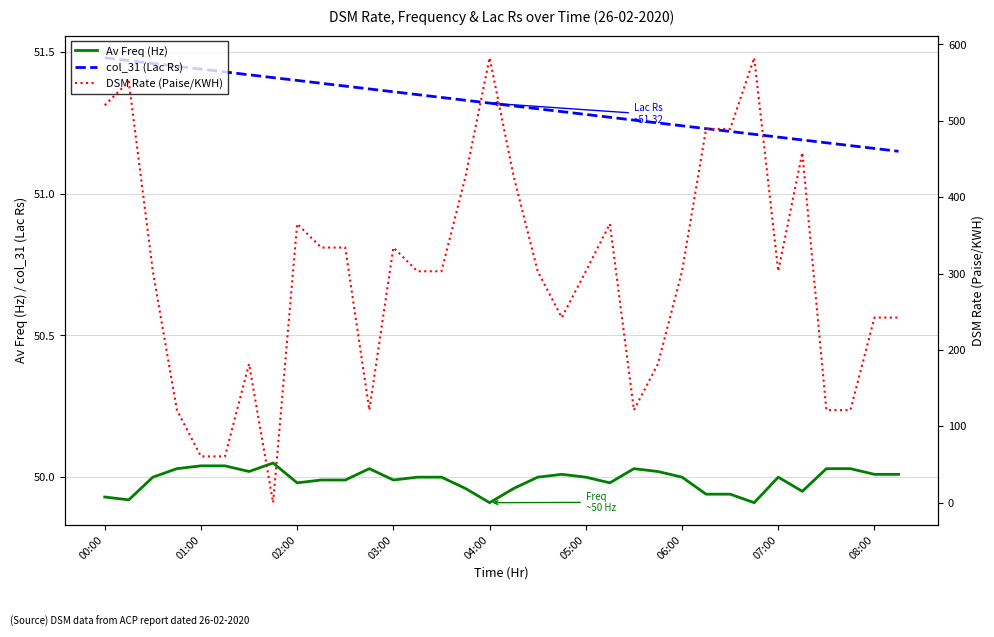

True or false: DSM Rate (Paise/KWH) and col_31 (Lac Rs) intersect in this chart.

True